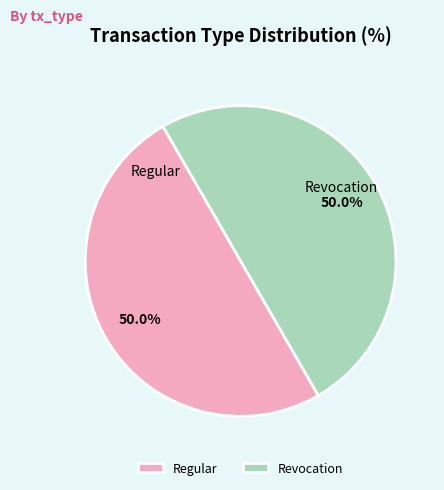

To the nearest percent, what is the average slice percentage?

50%